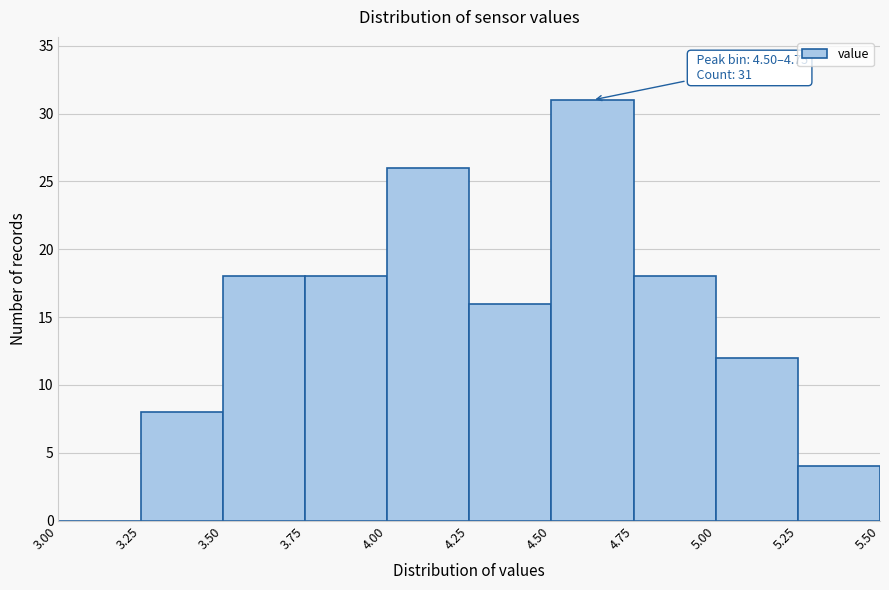

Over which range of the x-axis is the bar tallest?

4.50 to 4.75